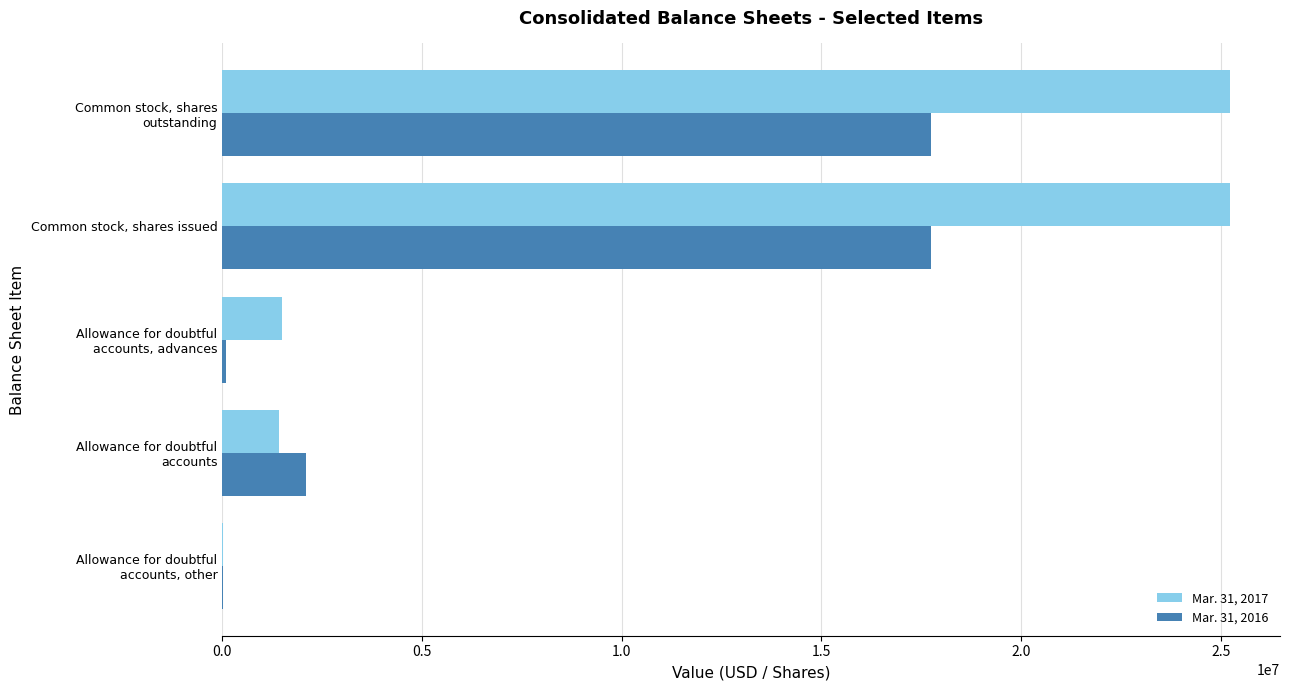

Which series has the largest total across all categories?

Mar. 31, 2017